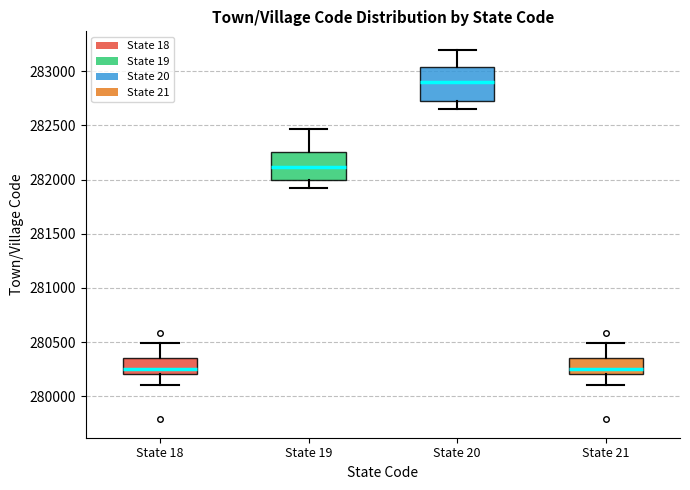

Which box is the tallest, from its lower edge to its upper edge?

State 20